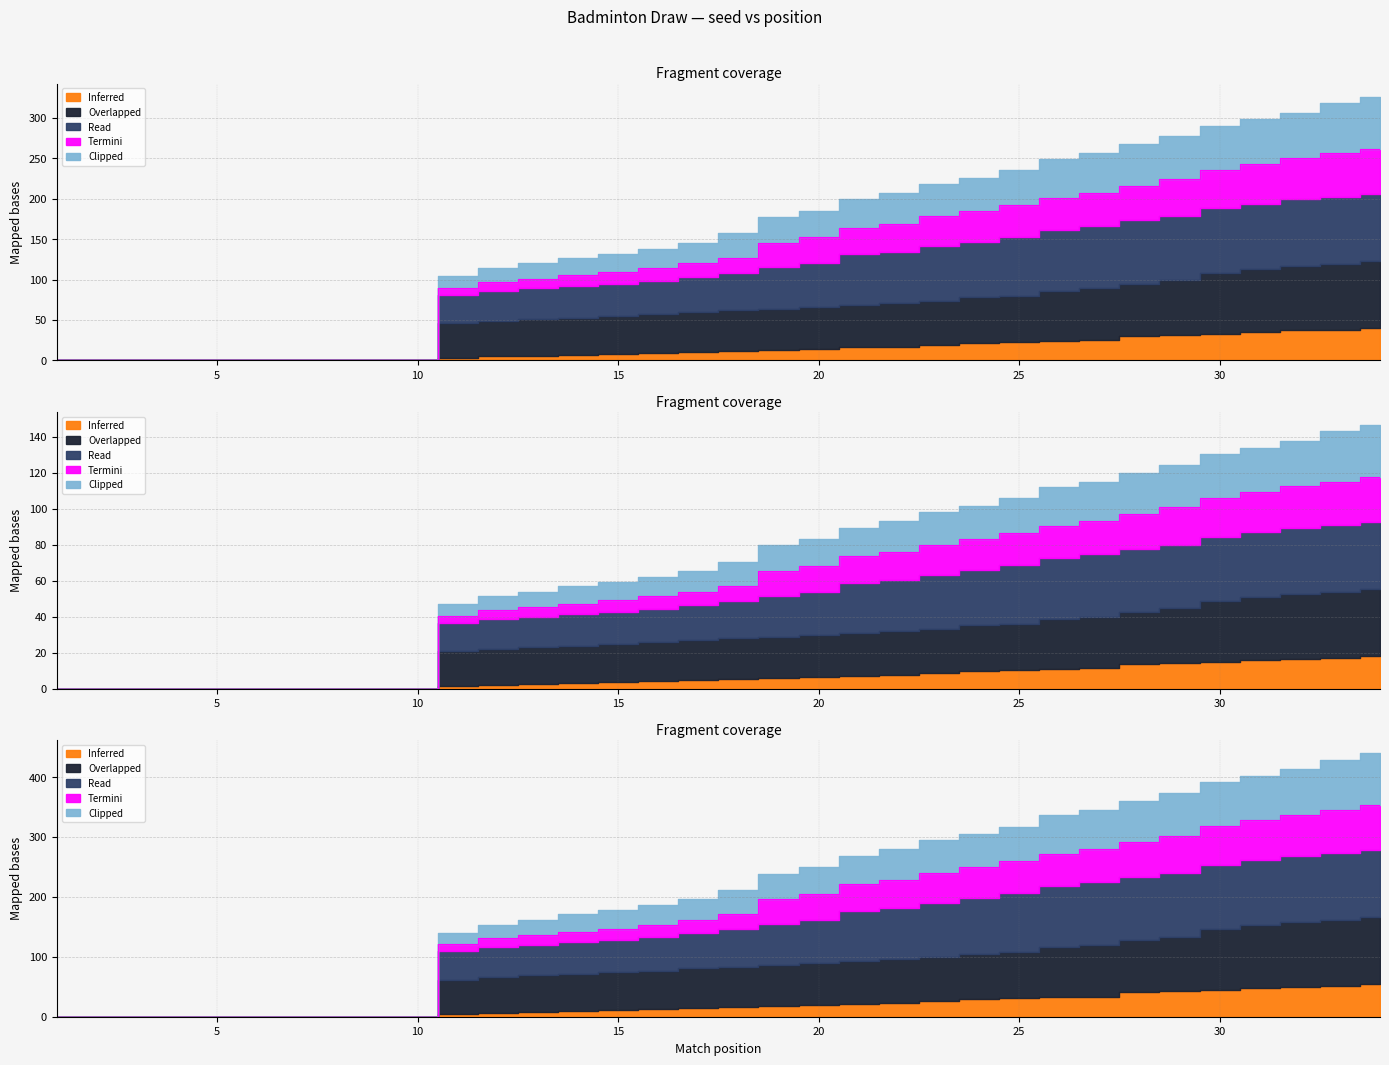

Between 10 and 18, which series saw the biggest shift?

Clipped